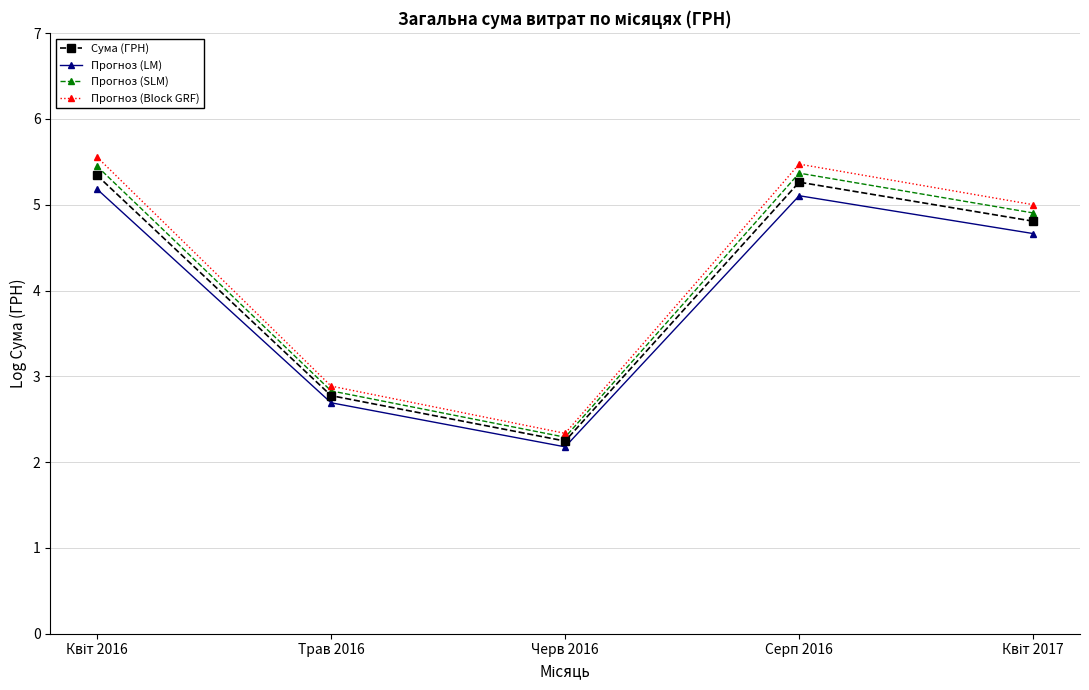

What is the label of the 2nd point from the right?

Серп 2016